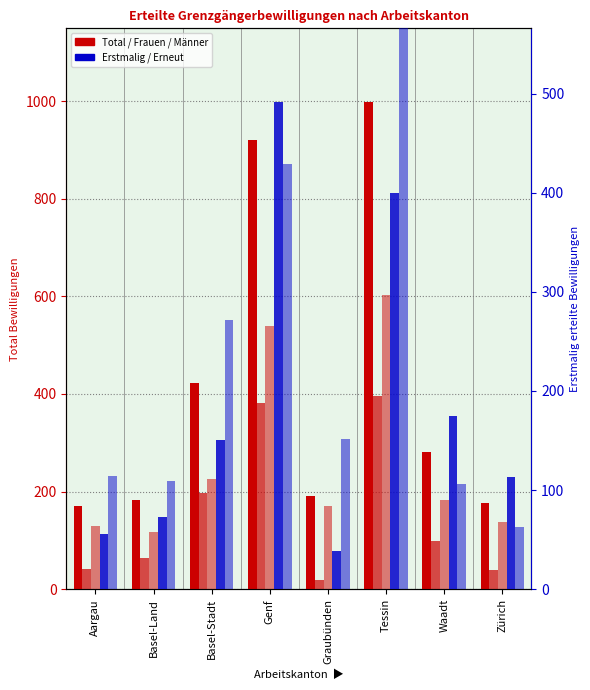

Which series changed the most between Genf and Zürich?

Total